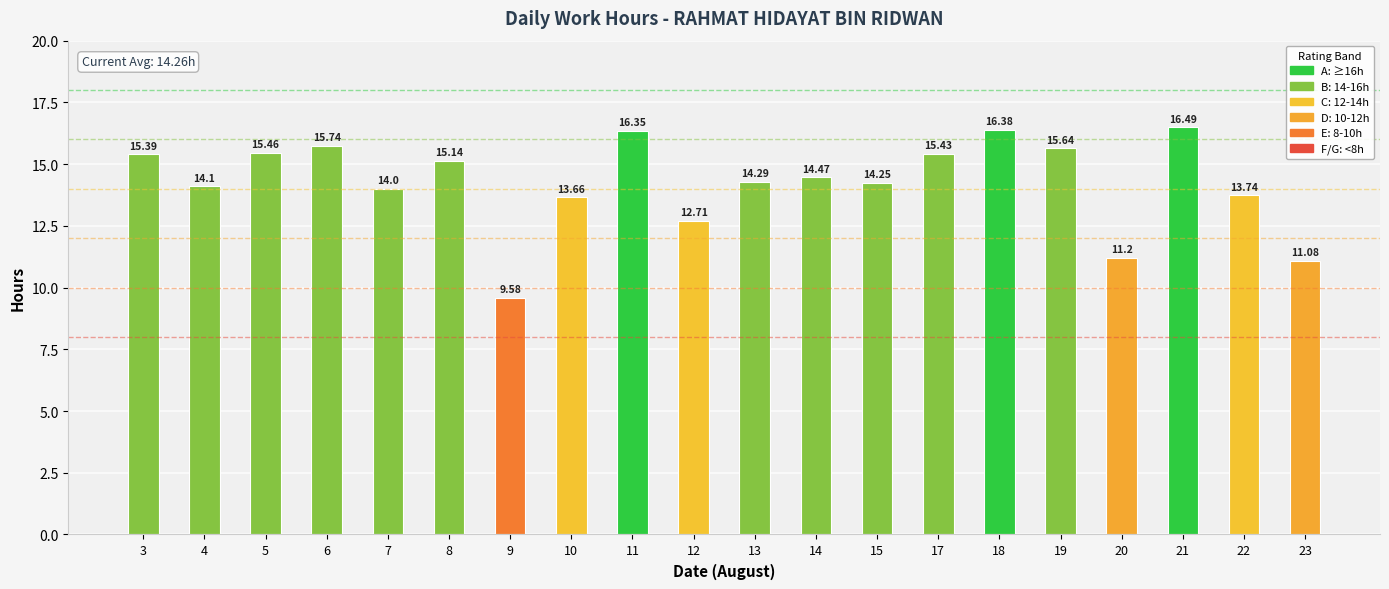

What is the change in value from 4 to 10?

-0.4